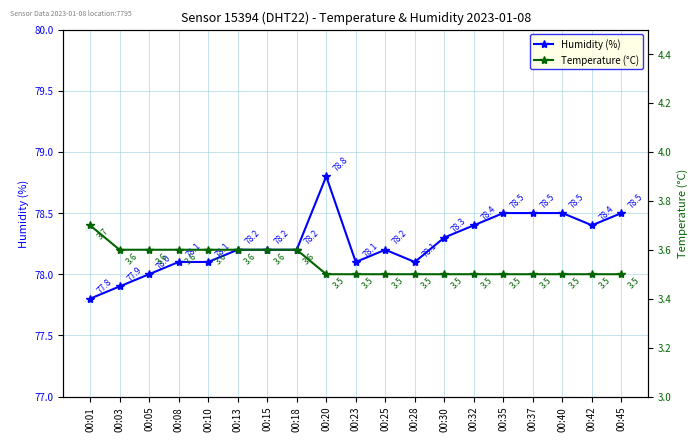

The Temperature (°C) series shows 3.6 at 00:15. True or false?

True